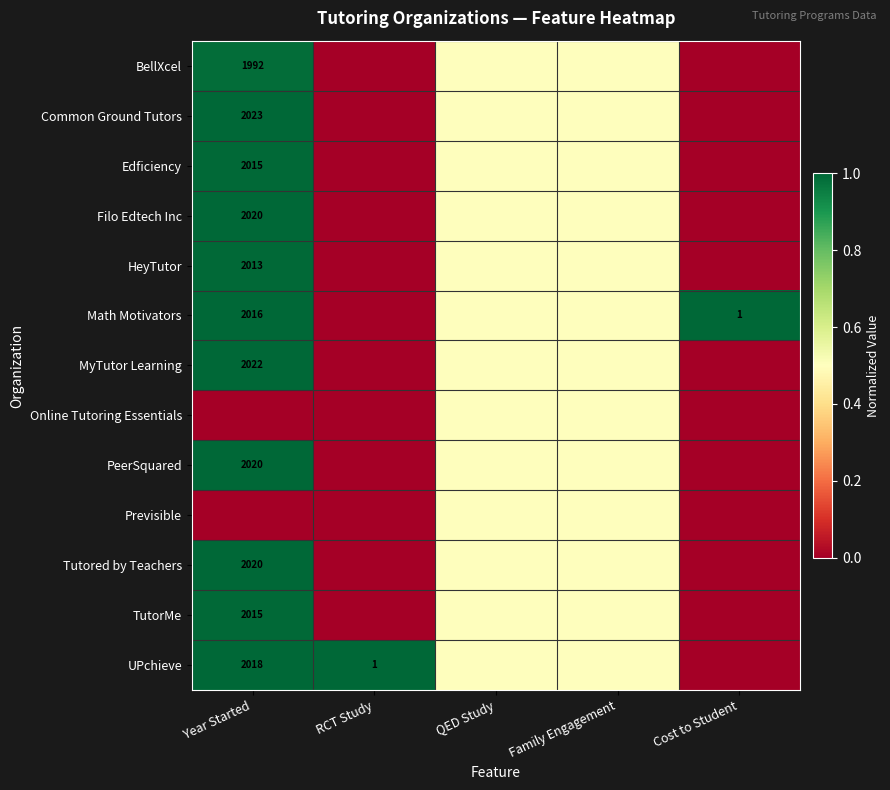

Which has a higher value, RCT Study or Year Started?

Year Started